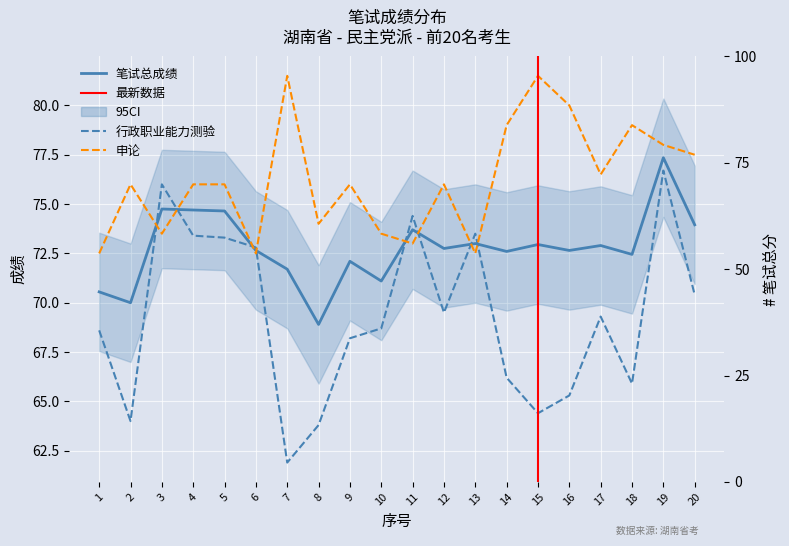

How many interior local peaks does the 行政职业能力测验 series have?

5